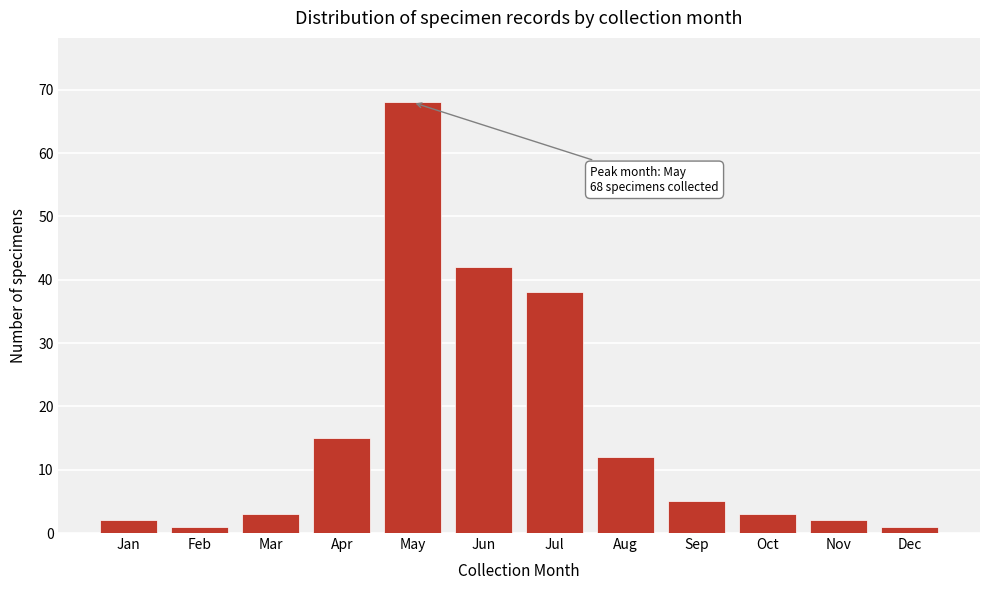

Reading left to right, what are all the values shown in this chart?

Jan=2	Feb=1	Mar=3	Apr=15	May=68	Jun=42	Jul=38	Aug=12	Sep=5	Oct=3	Nov=2	Dec=1